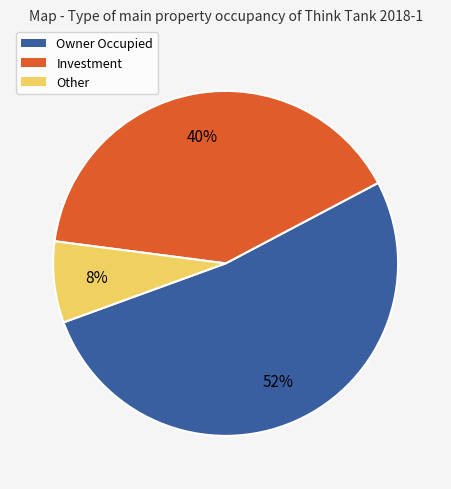

Is there any slice that represents more than half of the pie?

Yes